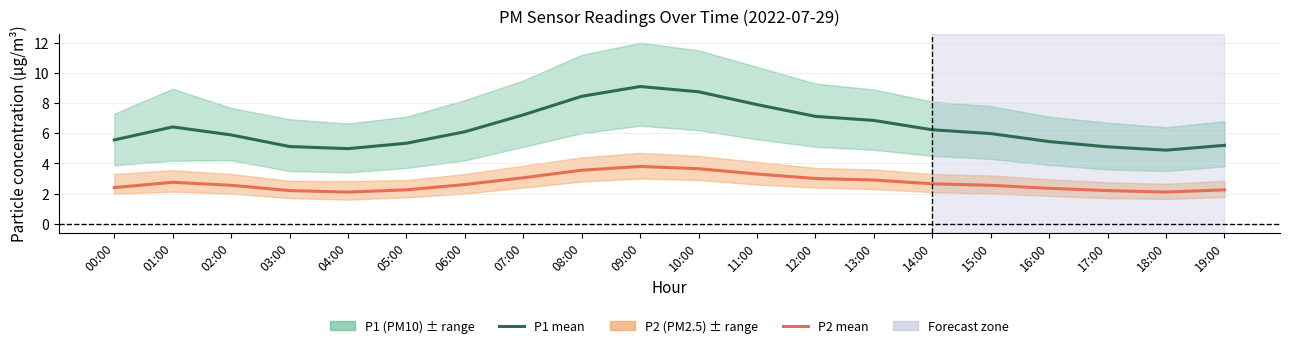

What is the difference between the maximum and minimum values in the P2 (PM2.5) series?

1.7